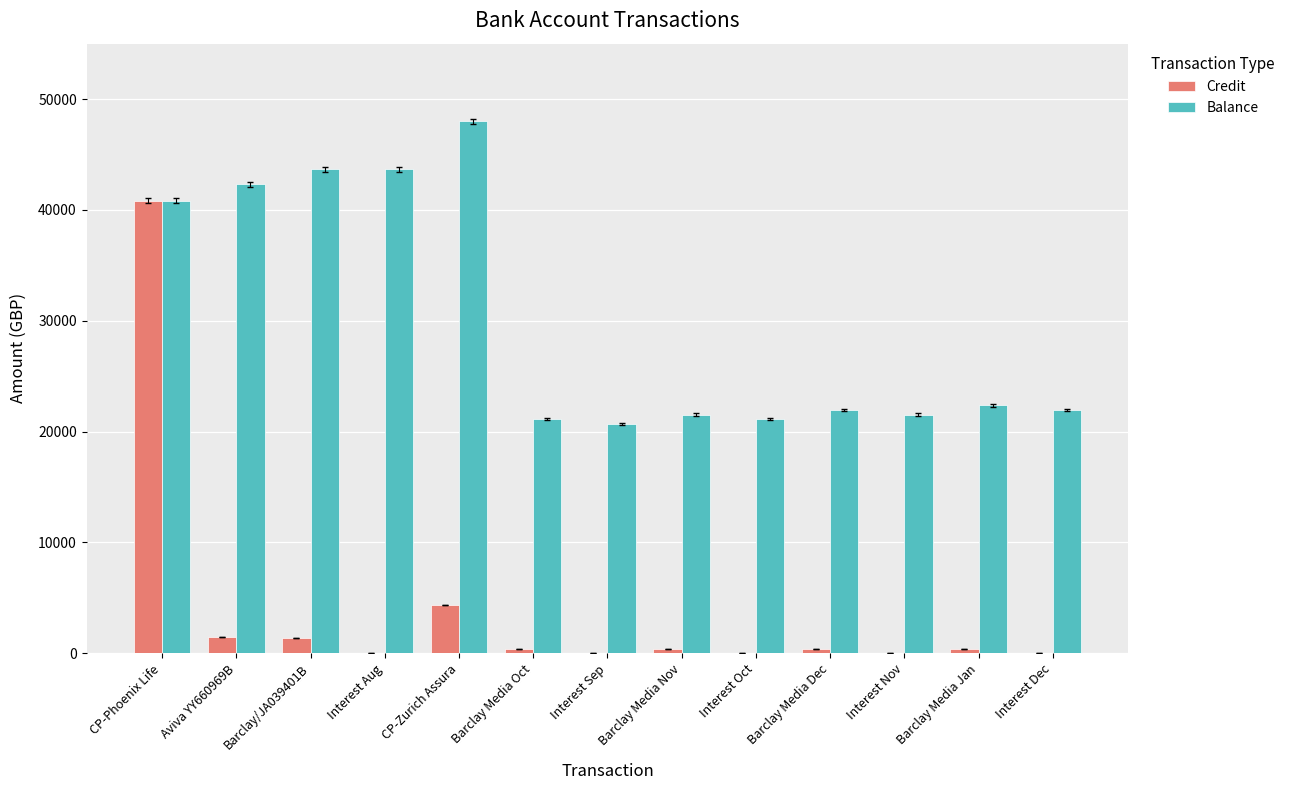

What is the highest value of the Balance series?

47983.1